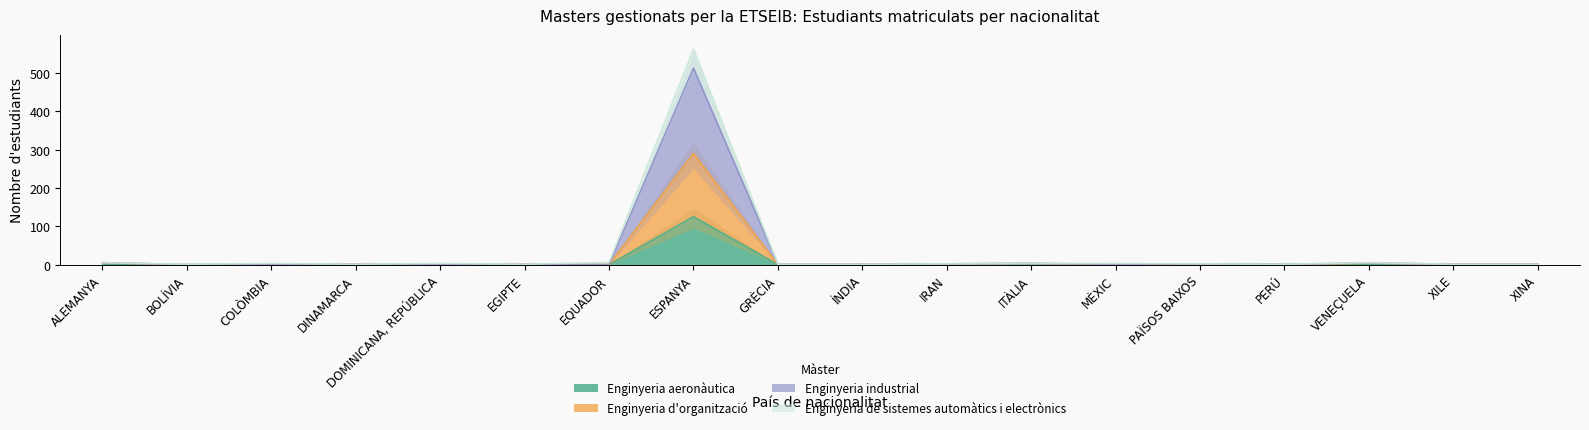

The value of Enginyeria aeronàutica at GRÈCIA is 0. True or false?

True